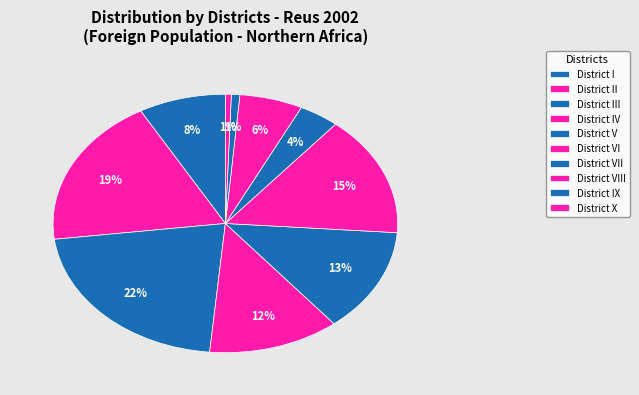

Combined, what portion of the pie is District IV and District VI?

27.4%